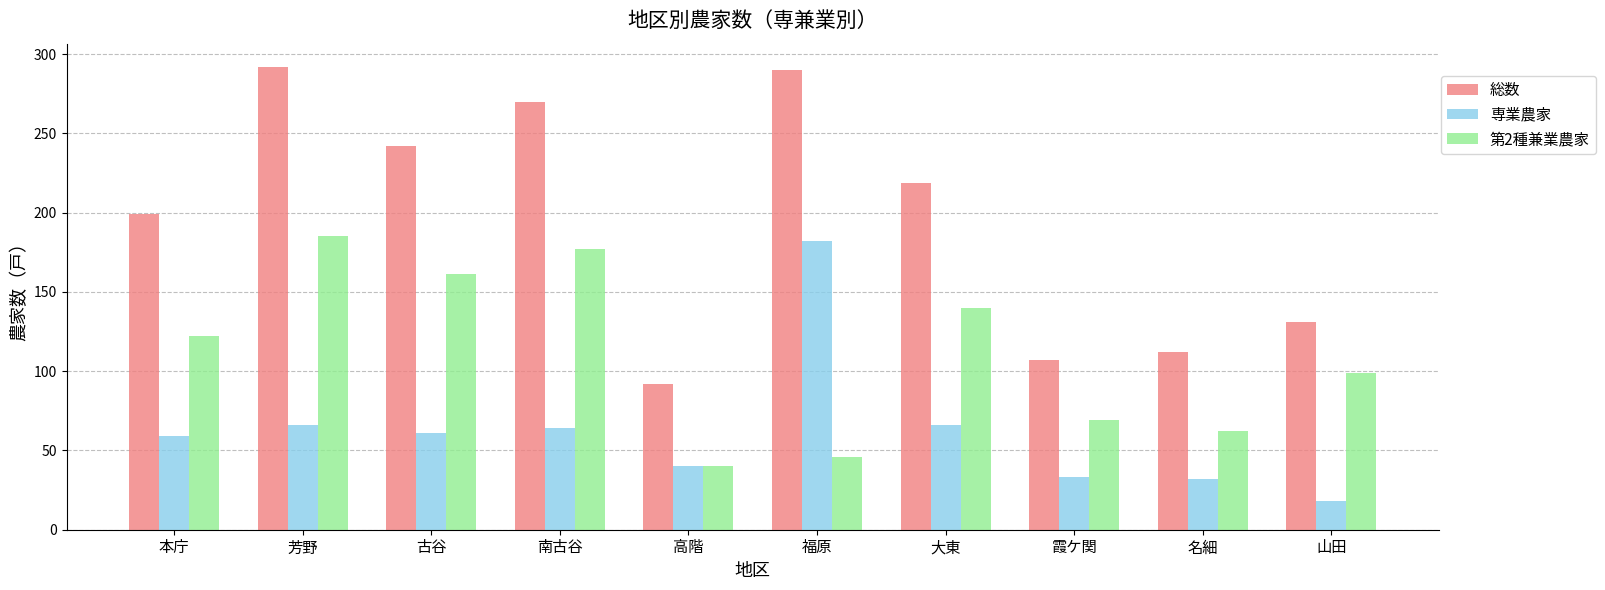

What position from the left is 霞ケ関?

8